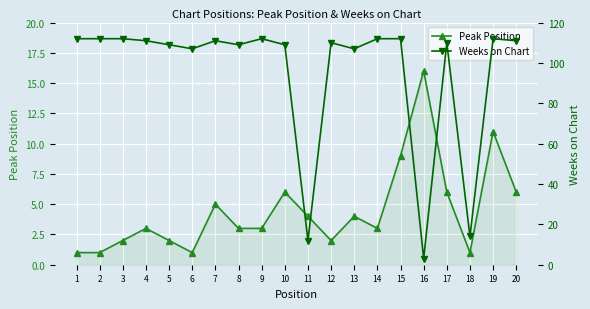

Reading left to right, what are all the values shown in this chart?

Peak Position: 1=1	2=1	3=2	4=3	5=2	6=1	7=5	8=3	9=3	10=6	11=4	12=2	13=4	14=3	15=9	16=16	17=6	18=1	19=11	20=6
Weeks on Chart: 1=112	2=112	3=112	4=111	5=109	6=107	7=111	8=109	9=112	10=109	11=12	12=110	13=107	14=112	15=112	16=3	17=110	18=14	19=112	20=111